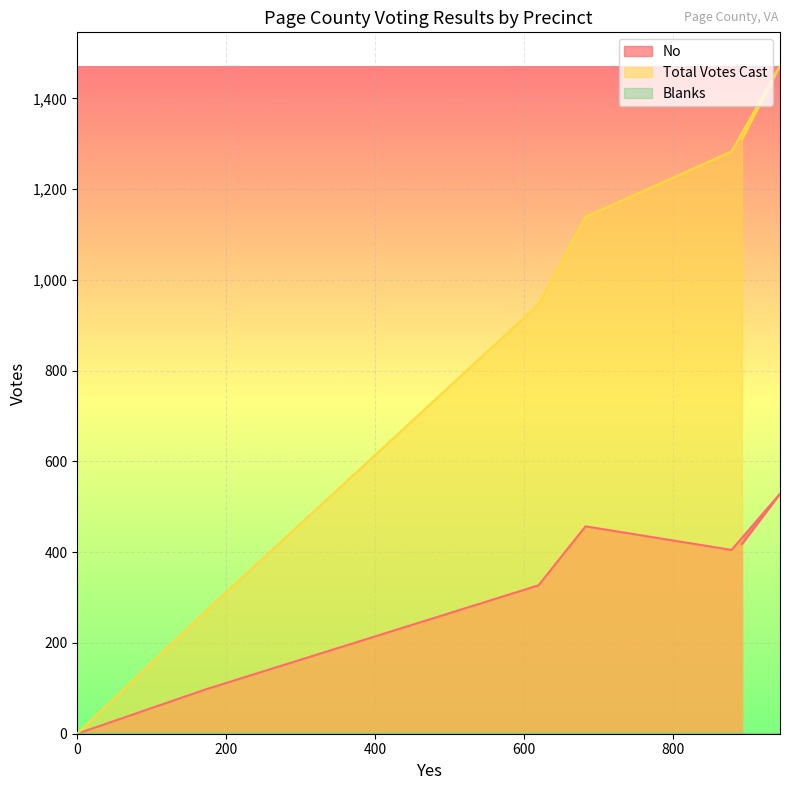

The No series shows 405 at 878. True or false?

True